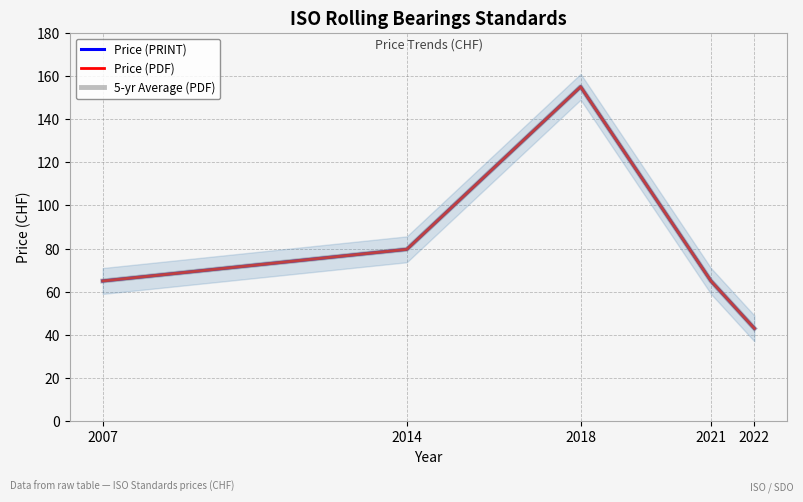

Where is Price (PRINT) nearest to the value 99?

2014